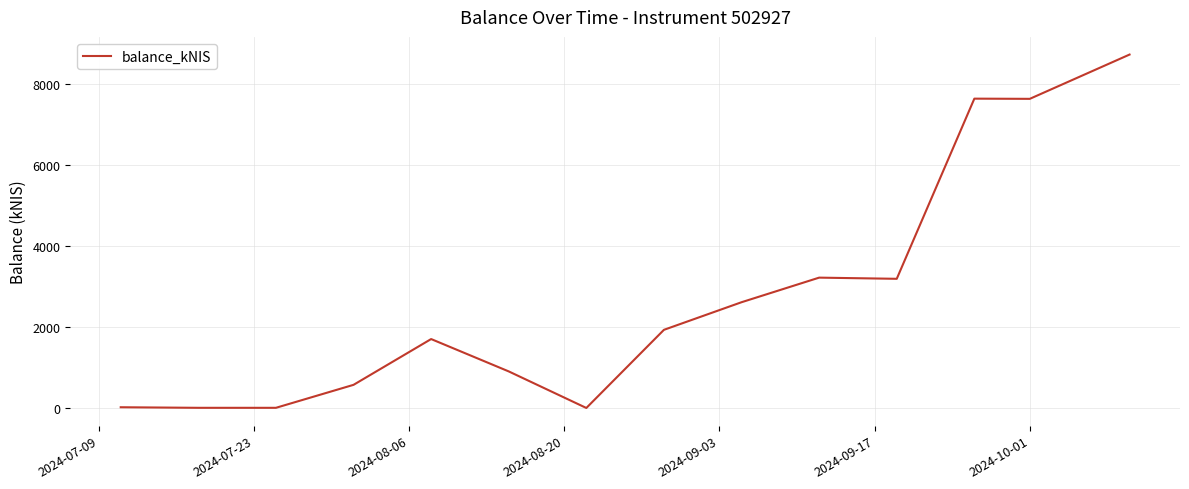

What is the difference between the maximum and minimum values?

8730.2